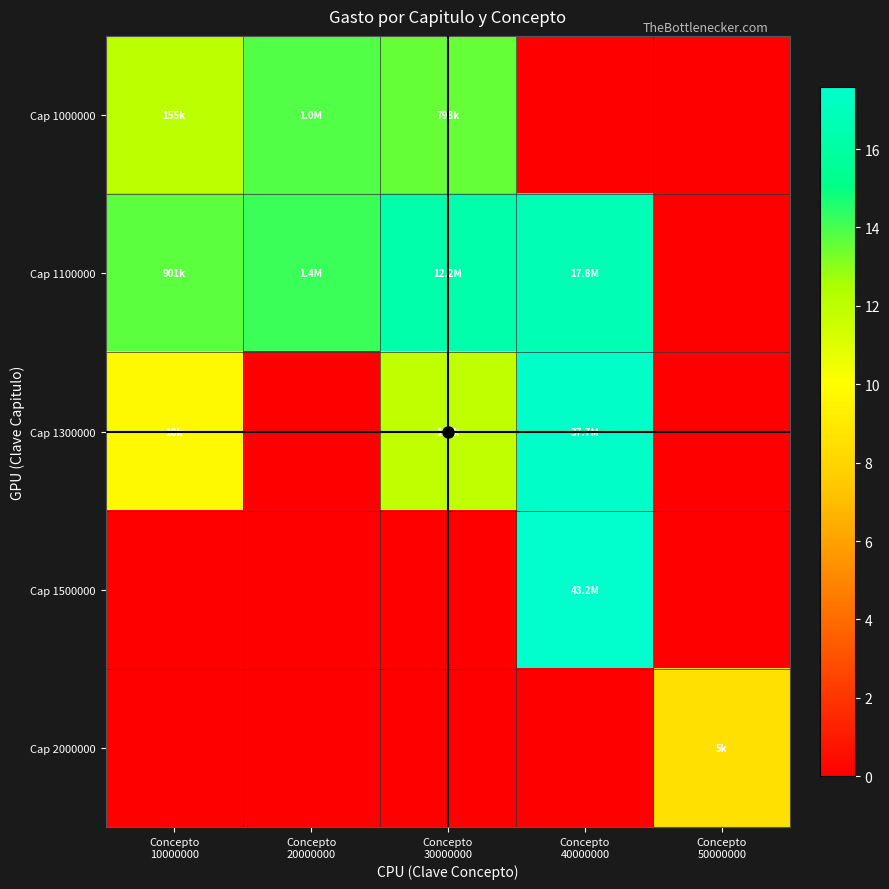

How many data points does each series have?

5